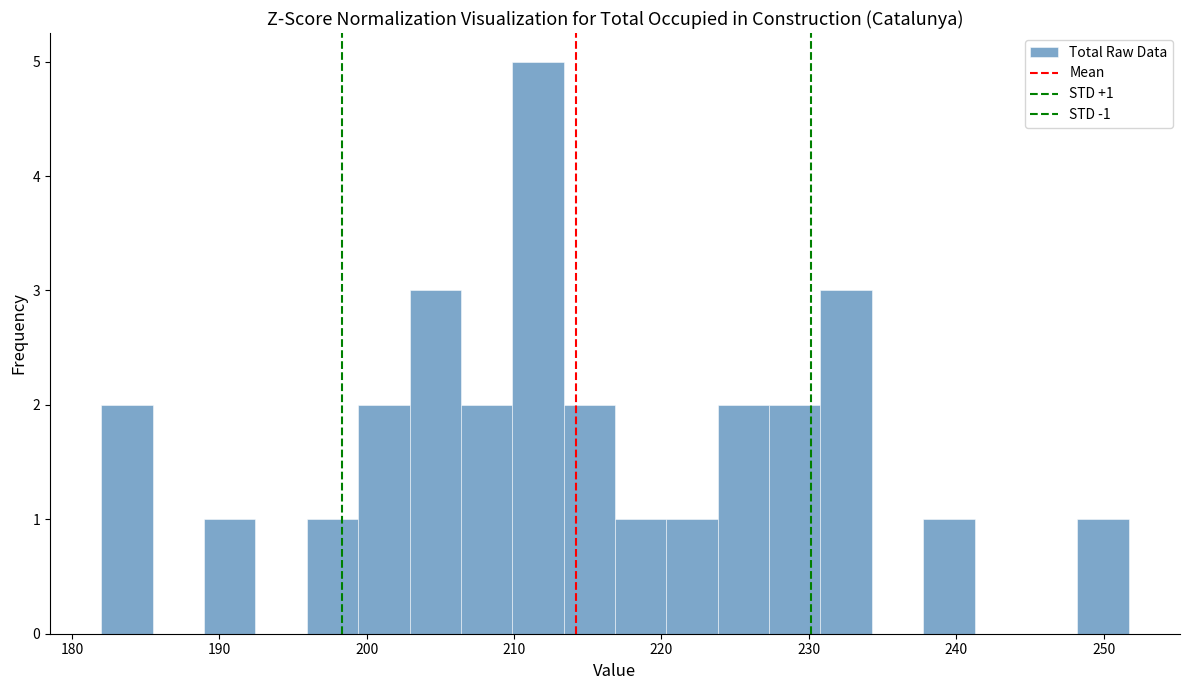

Read against the x-axis, roughly where is the centre of the tallest bar?

212